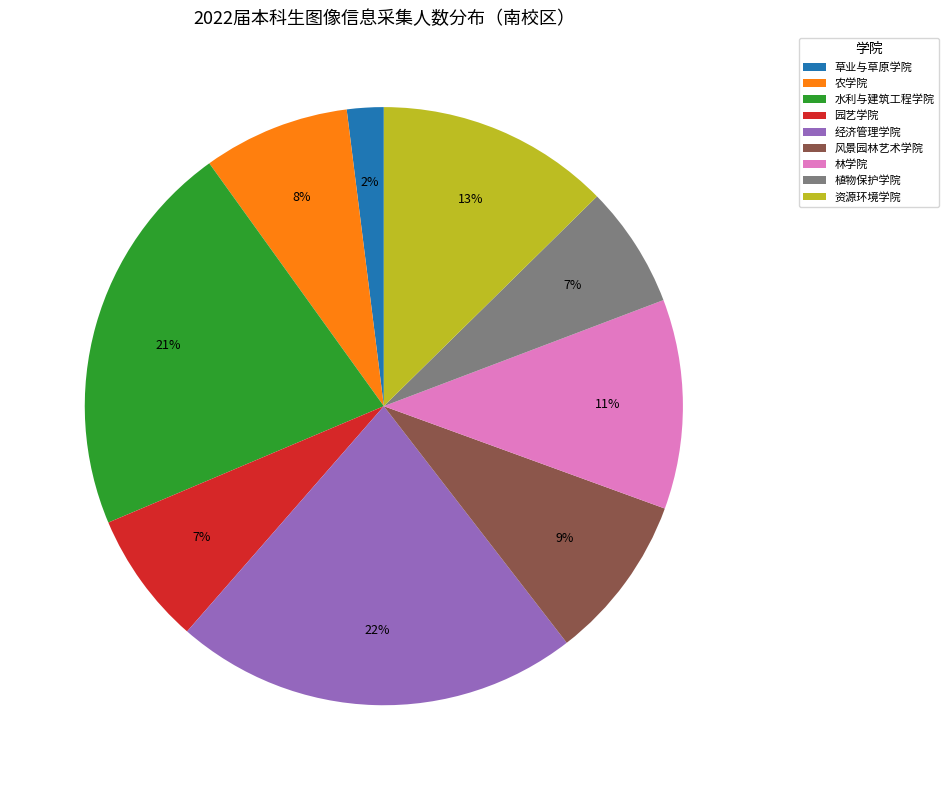

The 园艺学院 slice represents 7% of the pie. True or false?

True